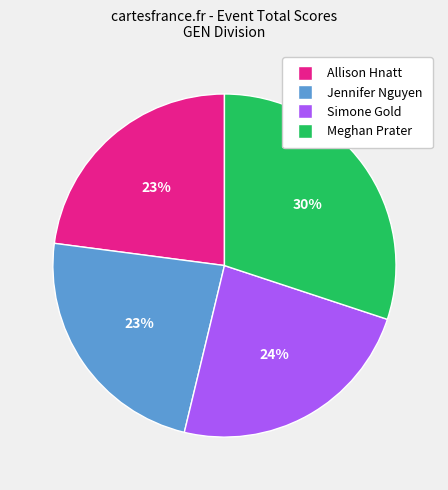

What is the largest slice in the pie chart?

Meghan Prater